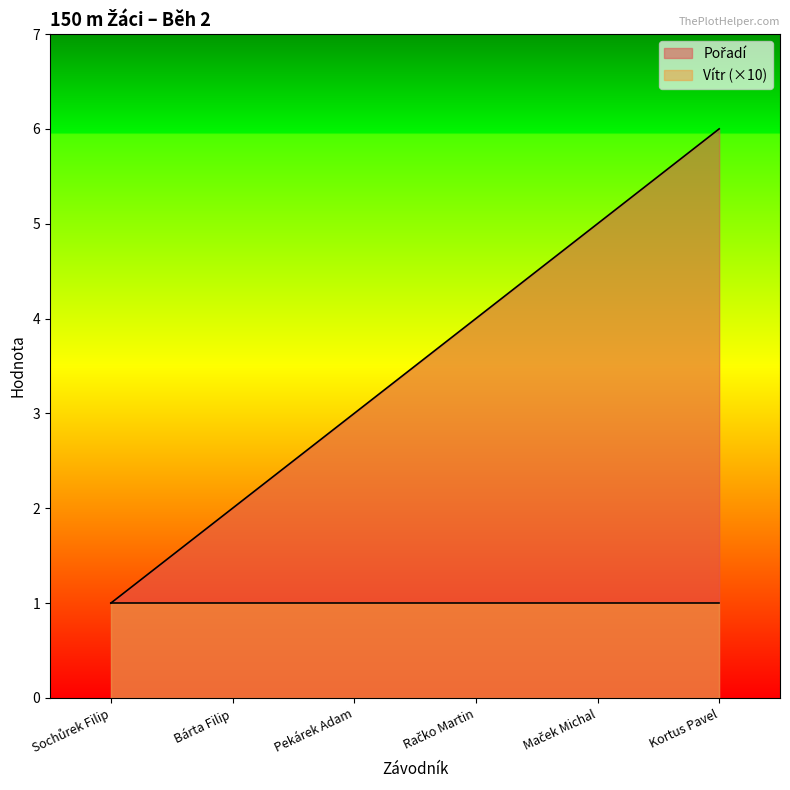

The chart shows a value of 1 at Bárta Filip. True or false?

False